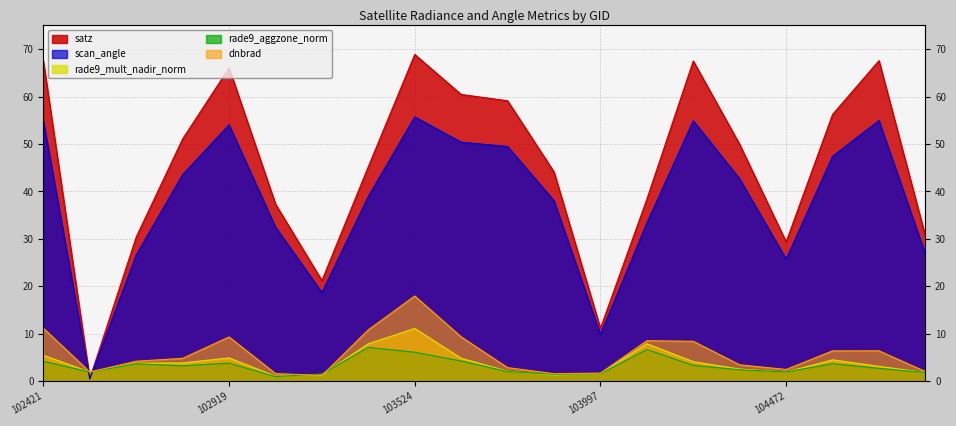

Reading right to left, what are all the values shown in this chart?

dnbrad: 108369=2.0	107832=6.4	107659=6.4	104472=2.5	104355=3.5	104346=8.4	104112=8.5	103997=1.7	103760=1.6	103643=2.9	103634=9.4	103524=18.0	103515=10.8	103396=1.2	103160=1.6	102919=9.3	102912=4.8	102792=4.2	102671=1.9	102421=11.2
satz: 108369=30.6	107832=67.6	107659=56.2	104472=29.4	104355=49.9	104346=67.5	104112=38.4	103997=11.2	103760=44.1	103643=59.1	103634=60.4	103524=68.9	103515=45.2	103396=21.2	103160=37.3	102919=66.1	102912=51.1	102792=30.4	102671=0.5	102421=67.5
scan_angle: 108369=26.8	107832=55.0	107659=47.4	104472=25.7	104355=42.7	104346=54.9	104112=33.3	103997=9.9	103760=38.1	103643=49.5	103634=50.4	103524=55.7	103515=39.0	103396=18.7	103160=32.5	102919=54.0	102912=43.5	102792=26.6	102671=0.5	102421=54.9
rade9_aggzone_norm: 108369=1.8	107832=2.7	107659=3.7	104472=1.9	104355=2.4	104346=3.3	104112=6.7	103997=1.6	103760=1.5	103643=2.0	103634=4.3	103524=6.1	103515=7.1	103396=1.5	103160=1.0	102919=3.8	102912=3.2	102792=3.7	102671=1.9	102421=4.2
rade9_mult_nadir_norm: 108369=1.8	107832=3.1	107659=4.5	104472=1.9	104355=2.6	104346=4.1	104112=7.9	103997=1.6	103760=1.3	103643=2.1	103634=4.9	103524=11.1	103515=7.9	103396=1.4	103160=1.1	102919=4.9	102912=3.9	102792=3.8	102671=1.9	102421=5.5